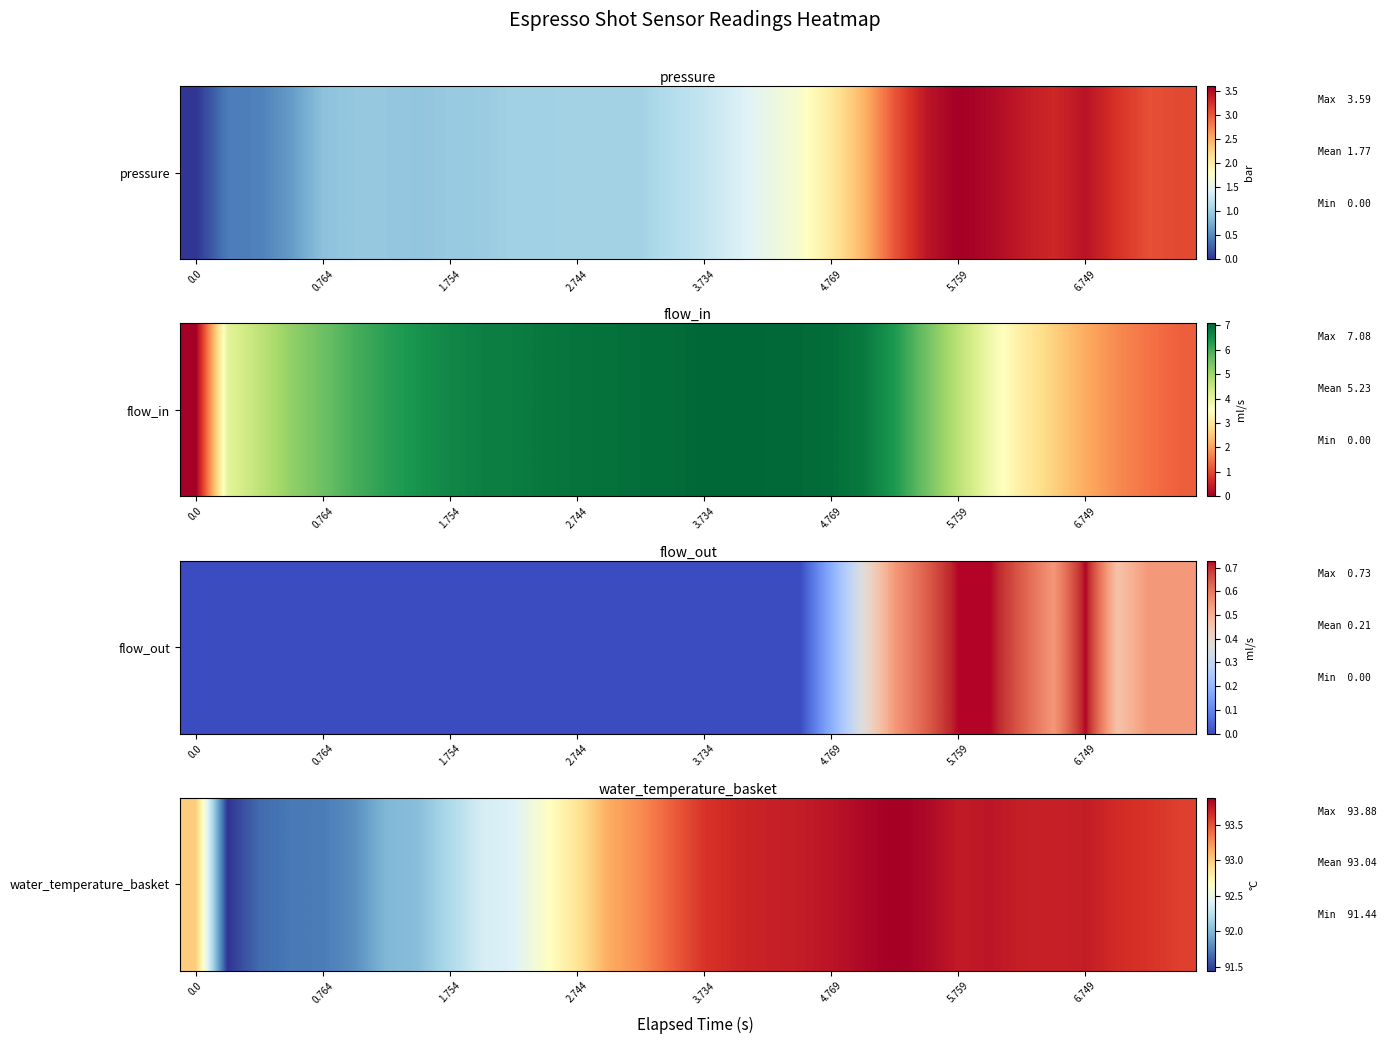

The value at 9 is 28.2. True or false?

False